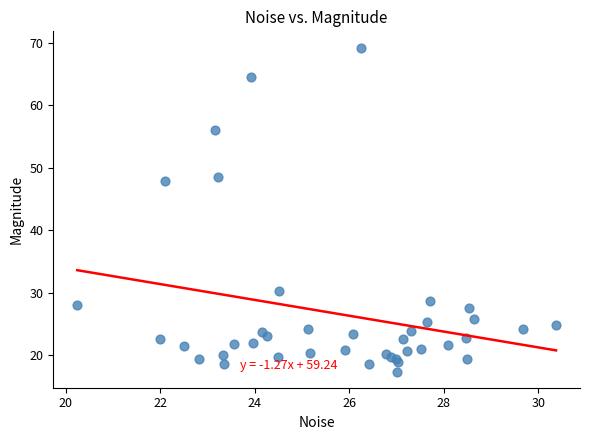

What Y value in the scatter plot is closest to 43?

47.8